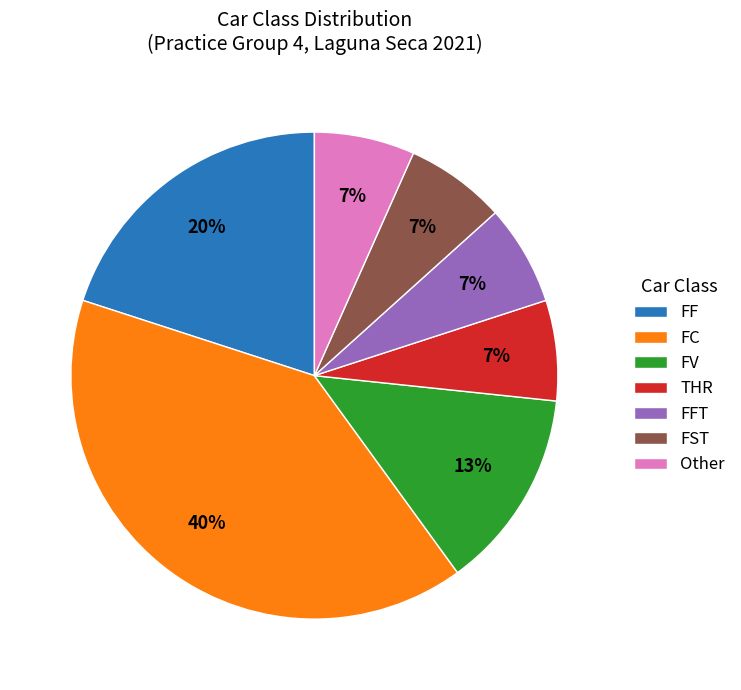

Approximately how many times larger is the value at FV compared to FF?

0.7